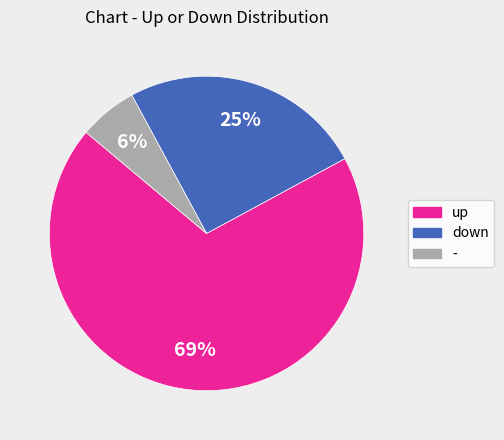

To the nearest percent, what portion does - represent?

6%